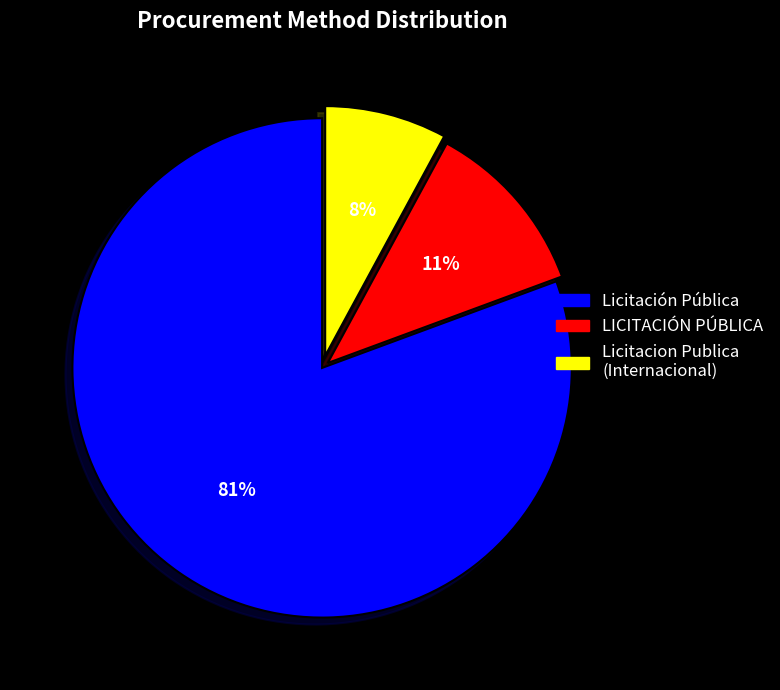

Is there a majority slice in this chart?

Yes